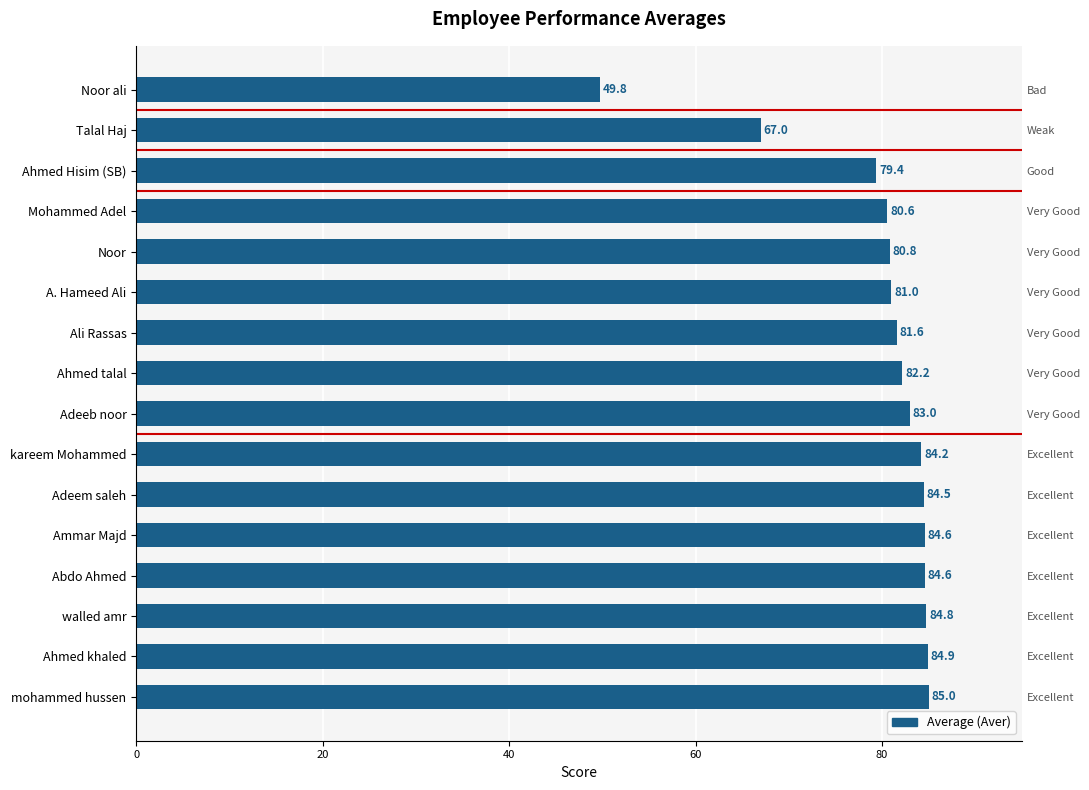

What is the maximum value shown in the chart?

85.0